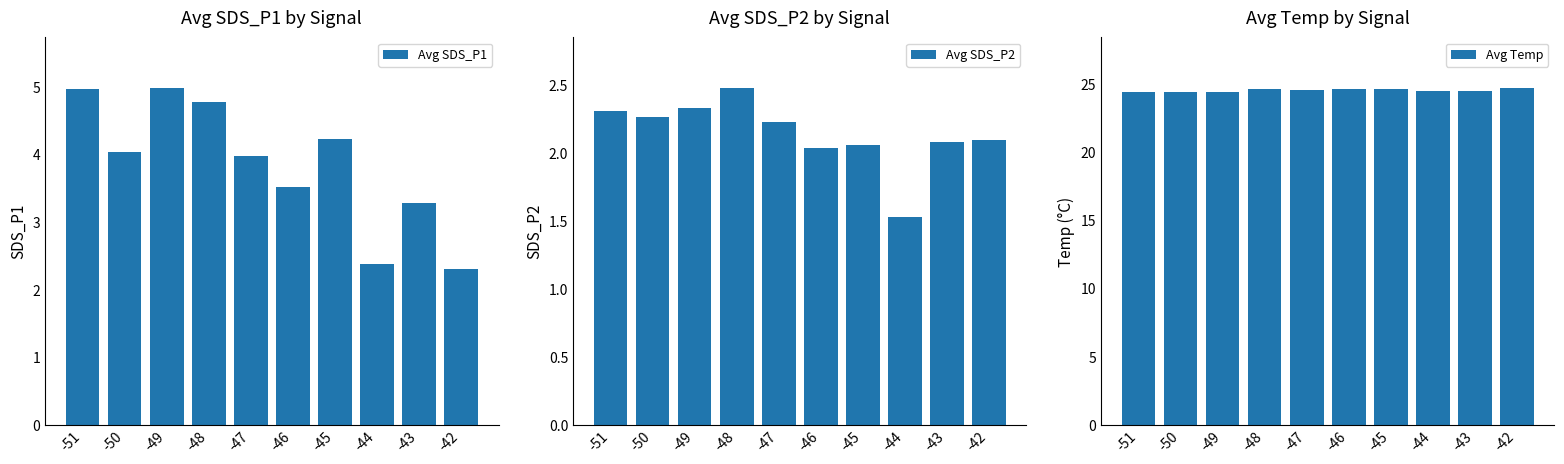

Read the Avg Temp value at -42.

24.7